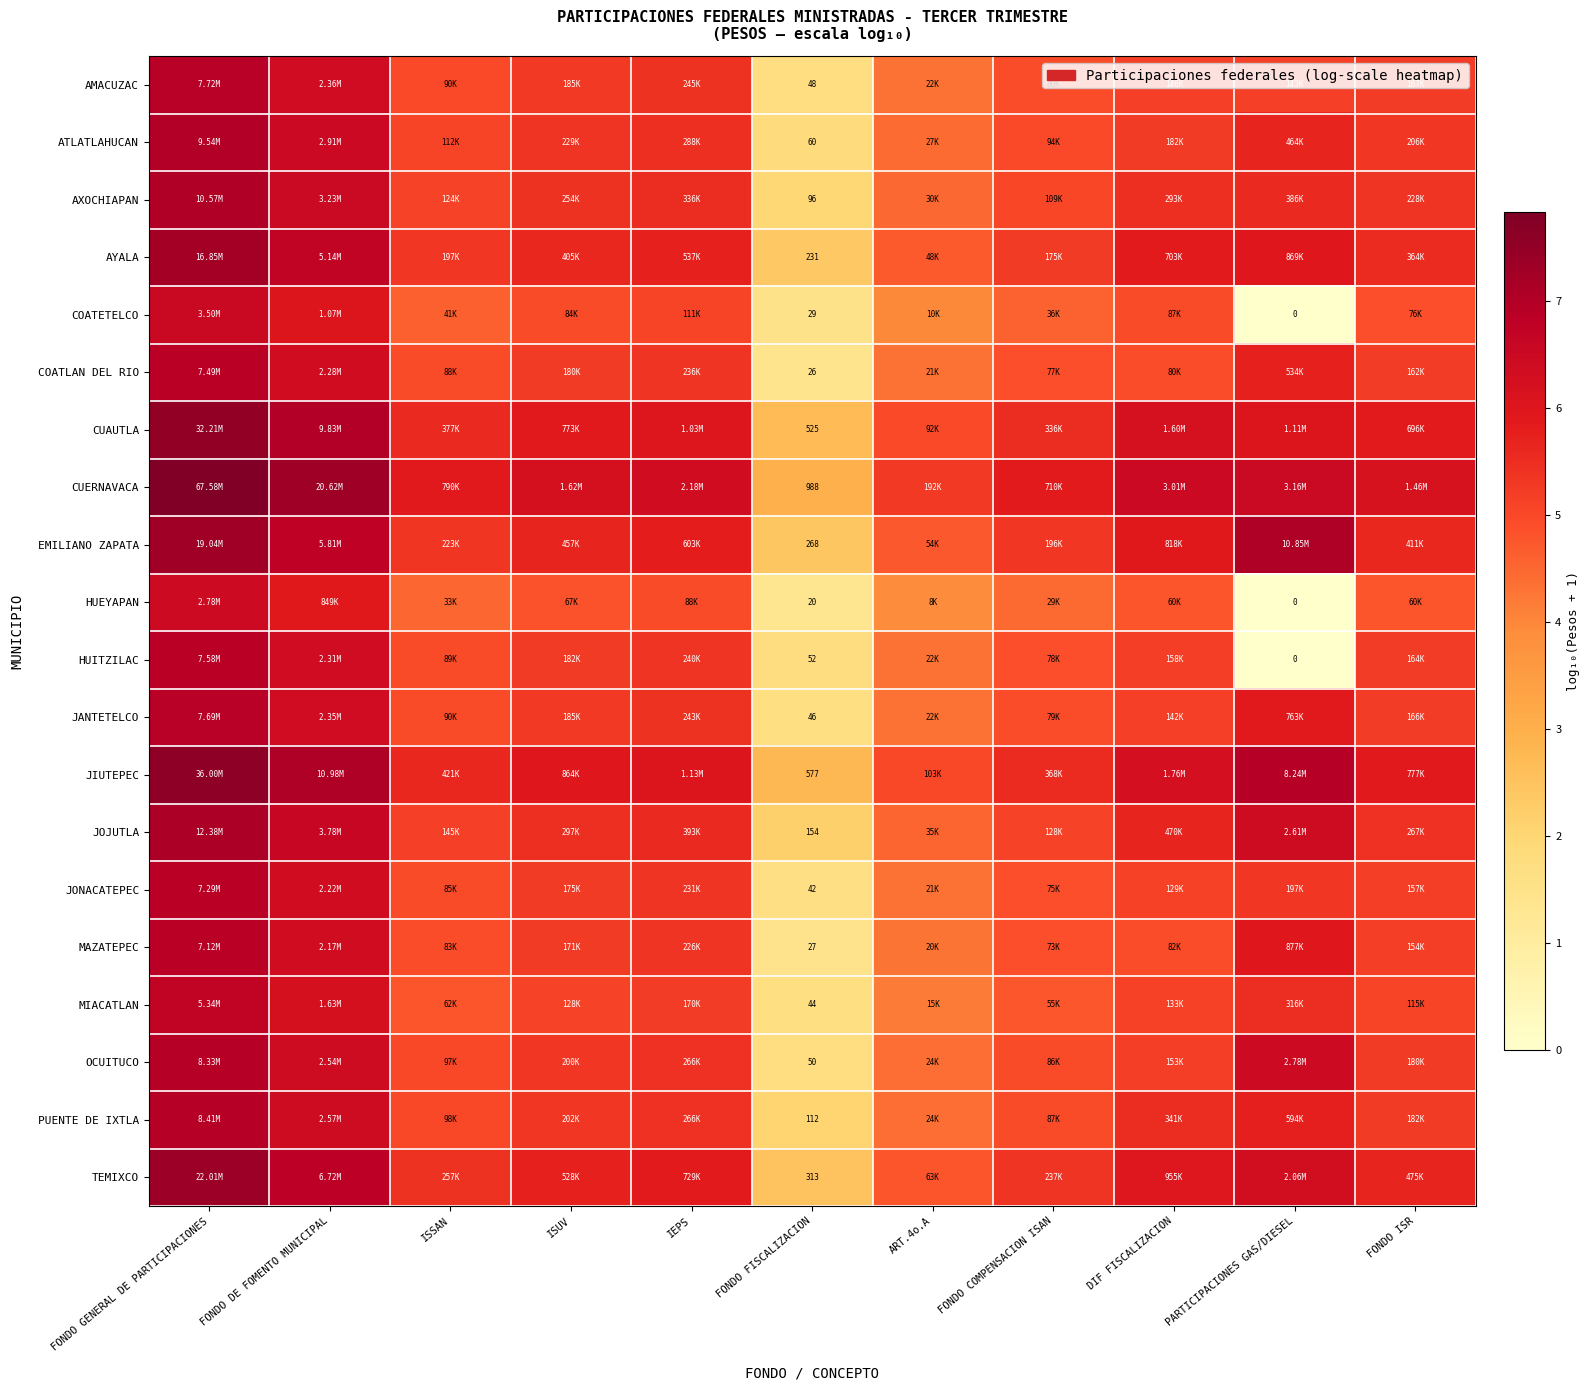

What is the approximate value of COATLAN DEL RIO at FONDO FISCALIZACION?

1.4